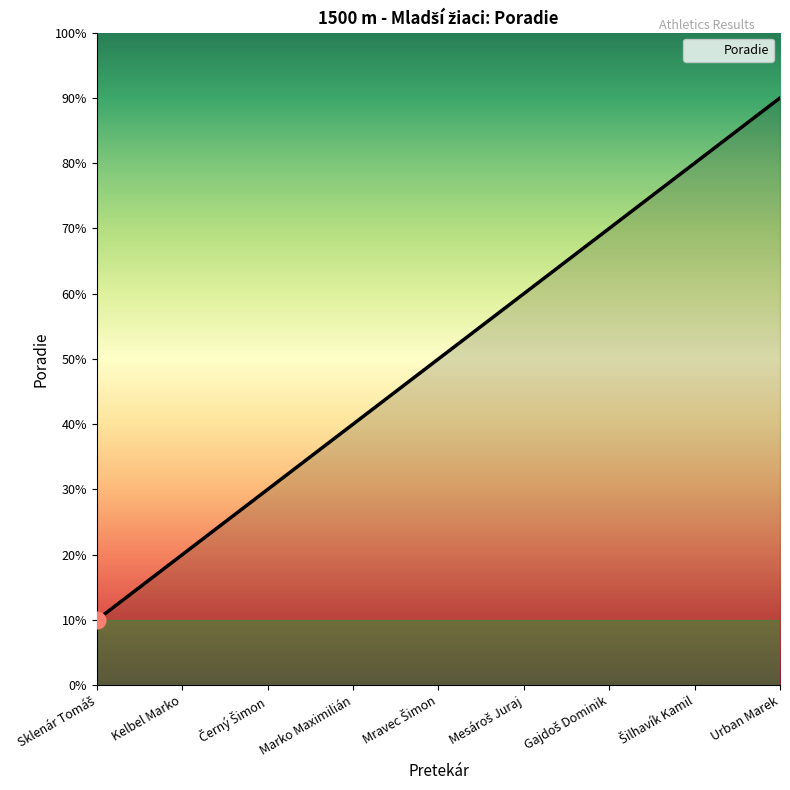

What is the value of the 5th point from the left?

5